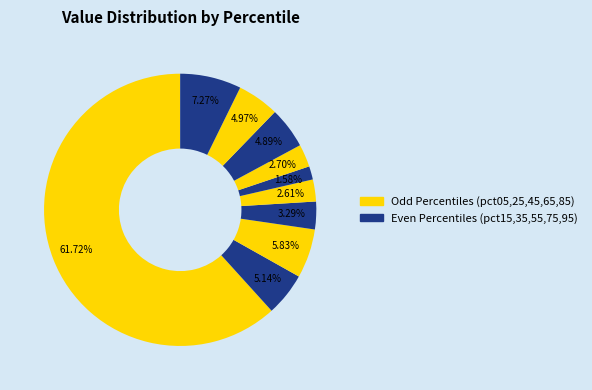

How many slices are in this pie chart?

10